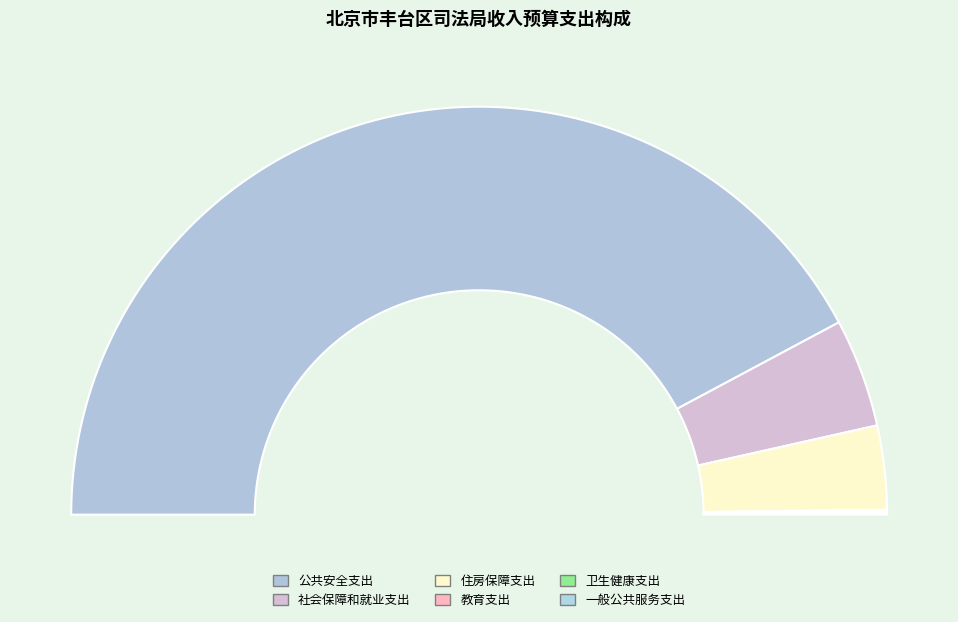

Does 教育支出 represent more than half of the total?

No